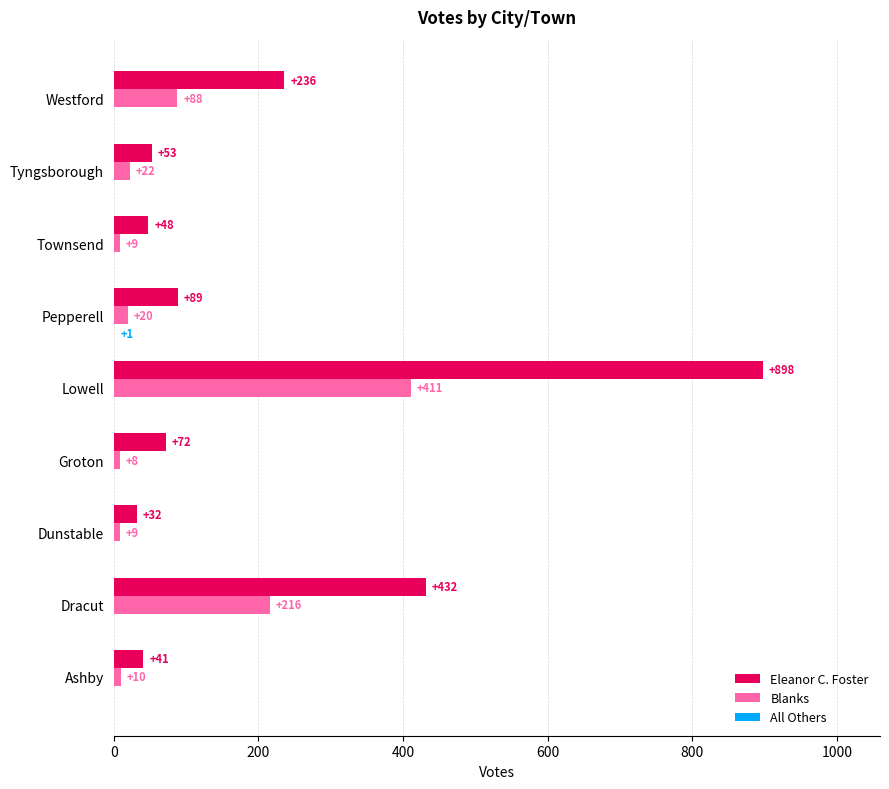

Read the Eleanor C. Foster value at Tyngsborough, to the nearest 10.

50